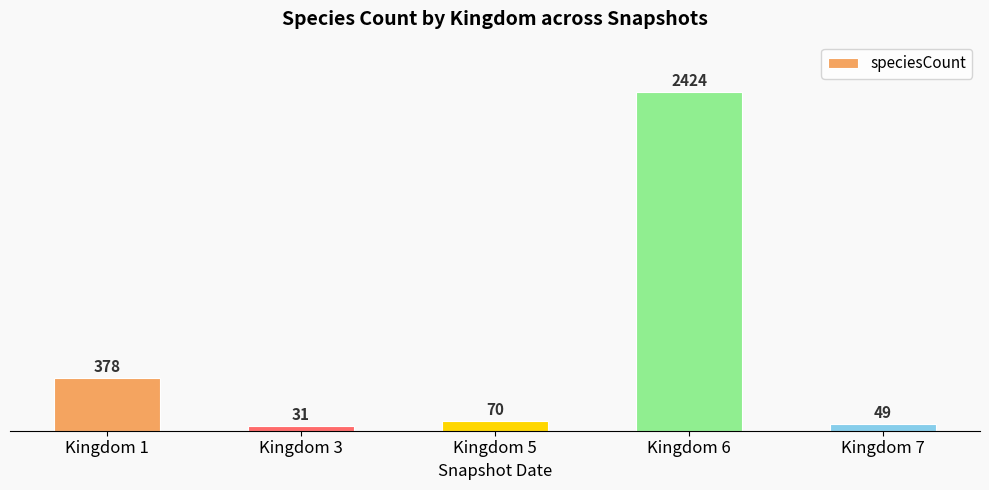

How many bars are there in total?

5